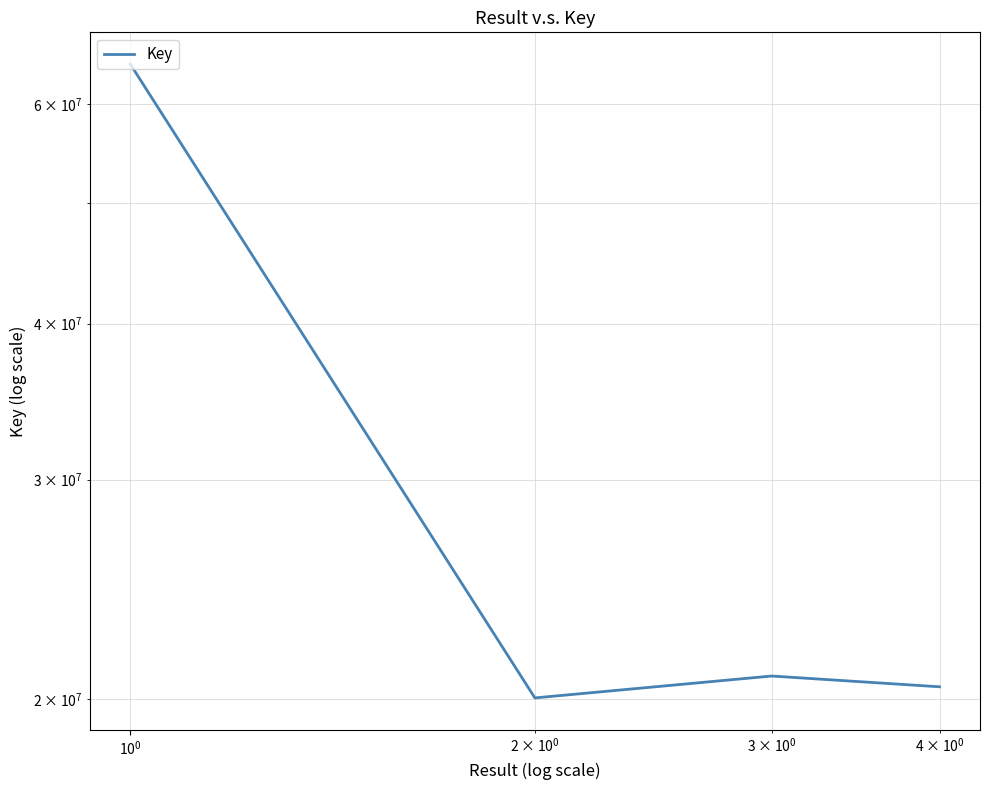

Reading left to right, extract all data points from this chart.

64563133	20053070	20879048	20468395